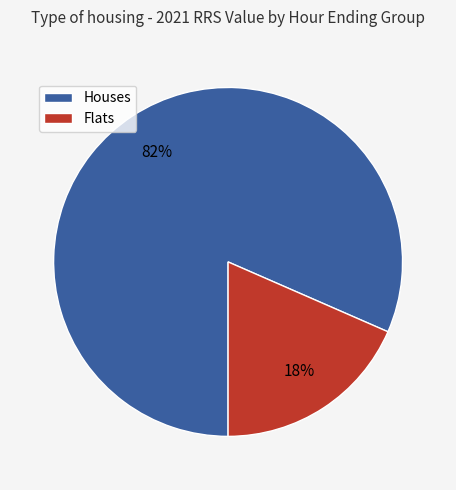

Is there a majority slice in this chart?

Yes